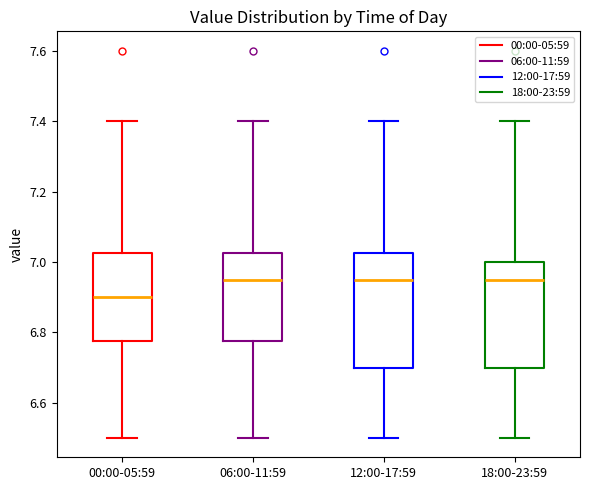

Reading left to right, read every box against the y-axis: the position of its median line, the range the box covers, and the ends of its whiskers. The values are not printed on the chart, so give them approximately, as read against the axis.

00:00-05:59: median 6.90, box 6.78 to 7.02, whiskers 6.50 to 7.40
06:00-11:59: median 6.96, box 6.78 to 7.02, whiskers 6.50 to 7.40
12:00-17:59: median 6.96, box 6.70 to 7.02, whiskers 6.50 to 7.40
18:00-23:59: median 6.96, box 6.70 to 7.00, whiskers 6.50 to 7.40